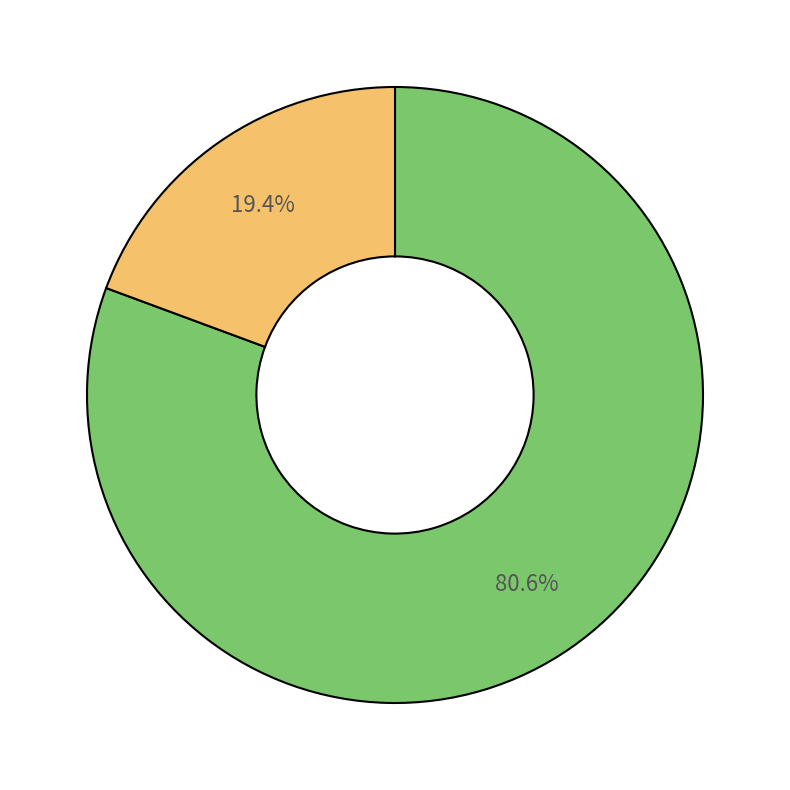

Does any single category account for the majority?

Yes